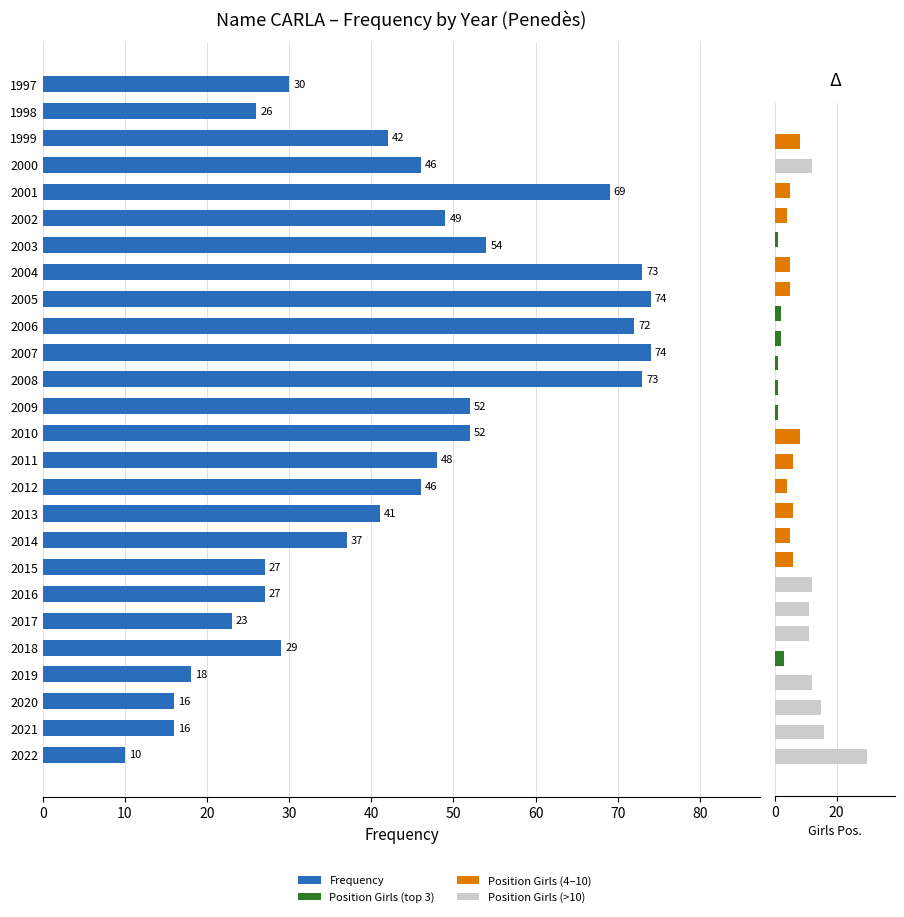

What is the greatest value displayed?

74